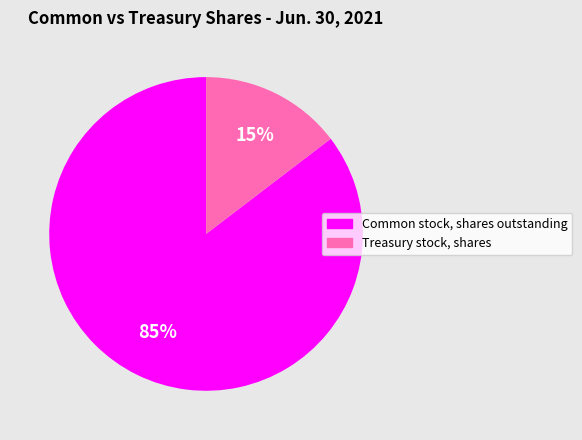

What is the smallest slice in the pie chart?

Treasury stock, shares